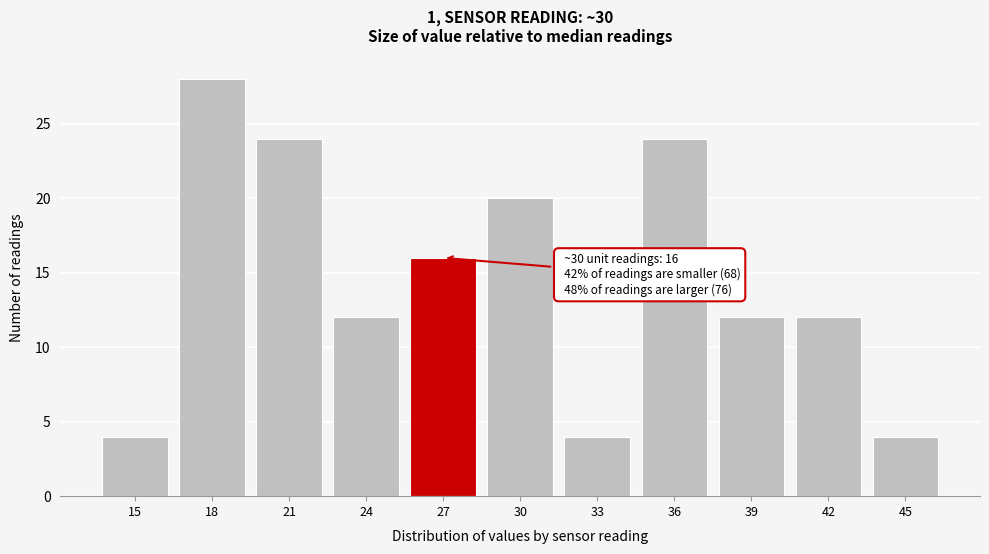

Reading left to right, extract all data points from this chart.

4	28	24	12	16	20	4	24	12	12	4